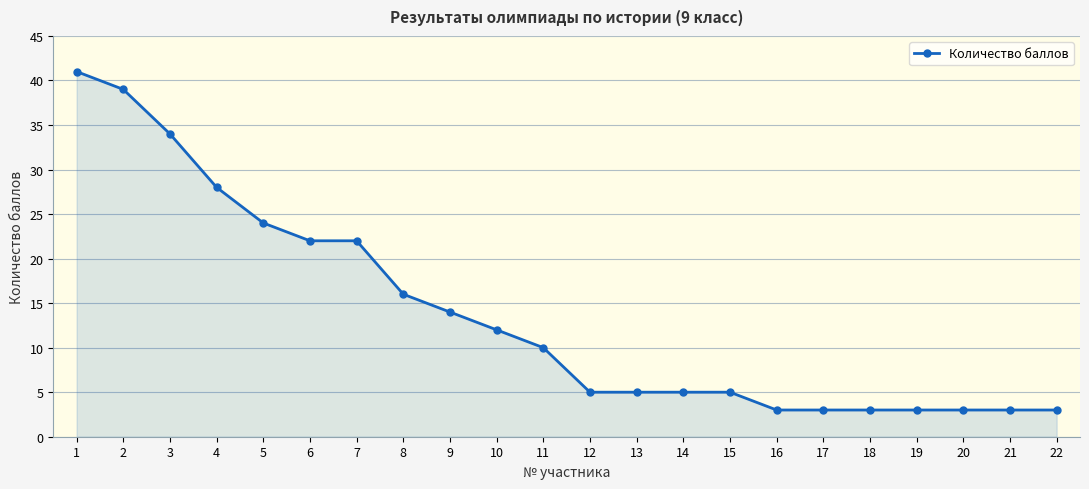

True or false: the data shows 45 at 4.

False